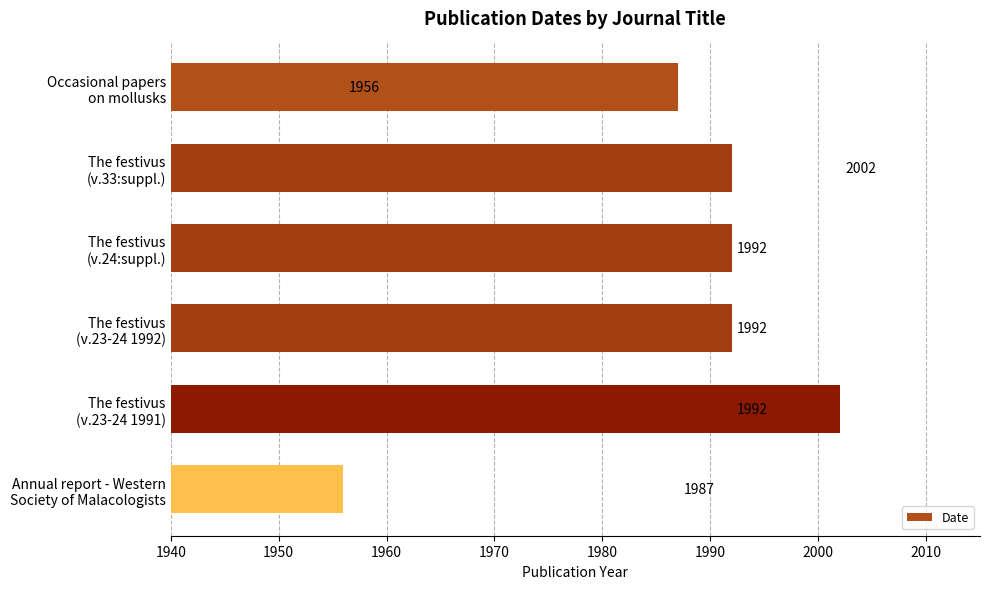

What is the sum of all values?

11921